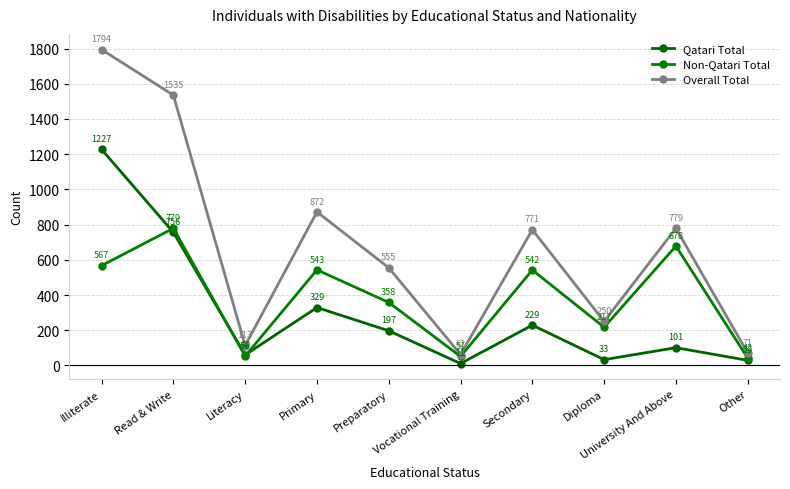

How many interior local peaks does the Non-Qatari Total series have?

4